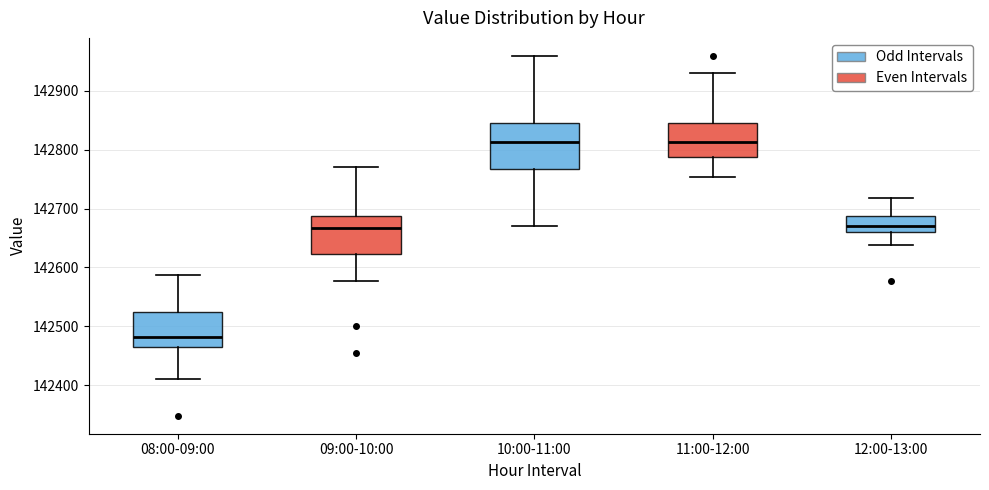

Reading left to right, transcribe this box plot: for each box, give where its median line is, the range the box spans, and where its two whiskers end, as read against the y-axis. The values are not printed on the chart, so give them approximately, as read against the axis.

08:00-09:00: median 142480, box 142460 to 142520, whiskers 142410 to 142590
09:00-10:00: median 142670, box 142620 to 142690, whiskers 142580 to 142770
10:00-11:00: median 142810, box 142770 to 142850, whiskers 142670 to 142960
11:00-12:00: median 142810, box 142790 to 142850, whiskers 142750 to 142930
12:00-13:00: median 142670, box 142660 to 142690, whiskers 142640 to 142720